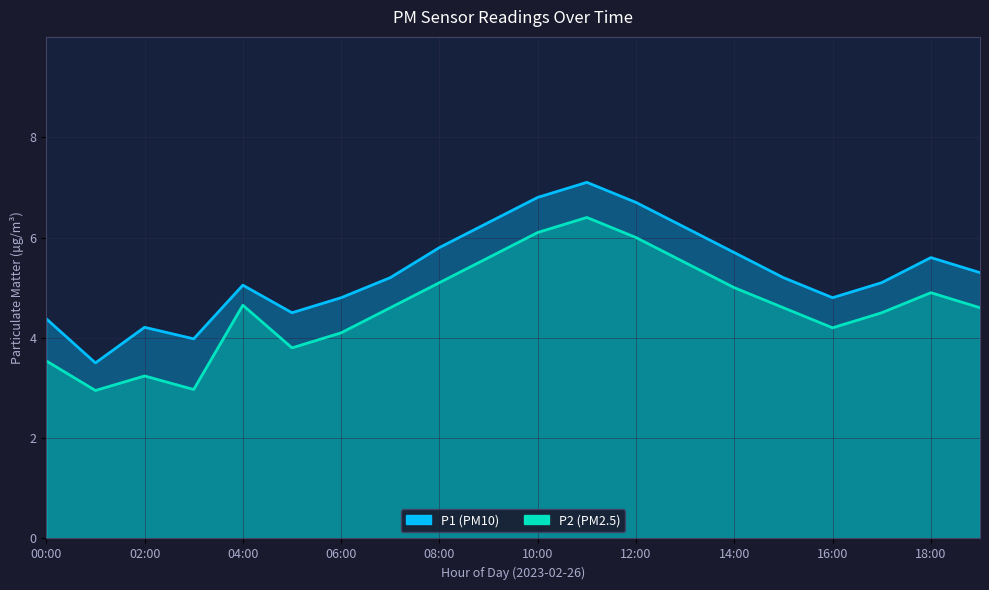

How many lines are shown in the chart?

2